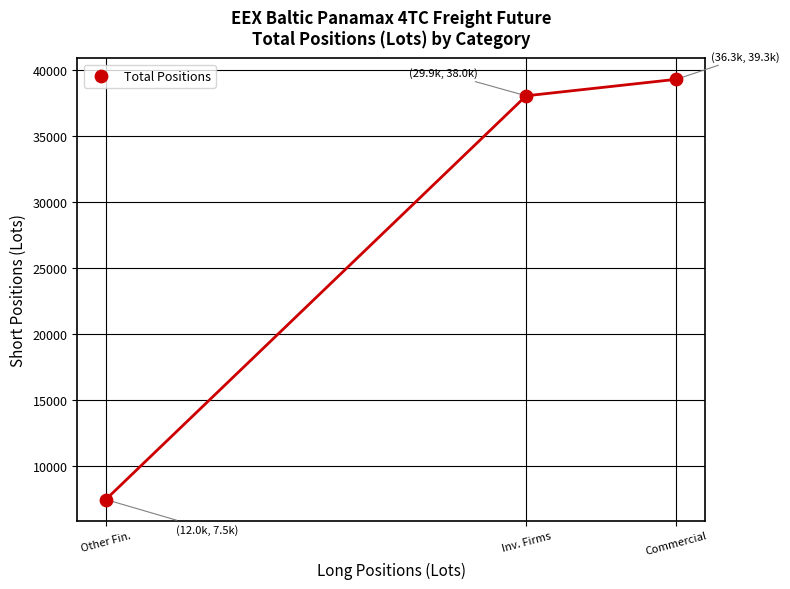

What Y value in the scatter plot is closest to 23379?

38035.0